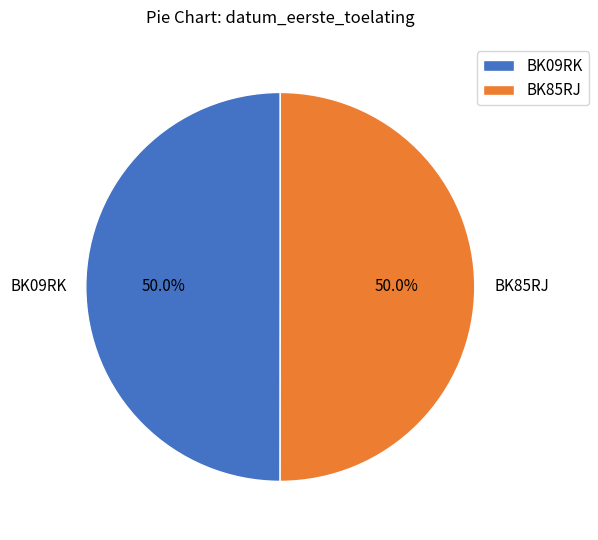

To the nearest percent, what percentage of the pie is BK09RK?

50%